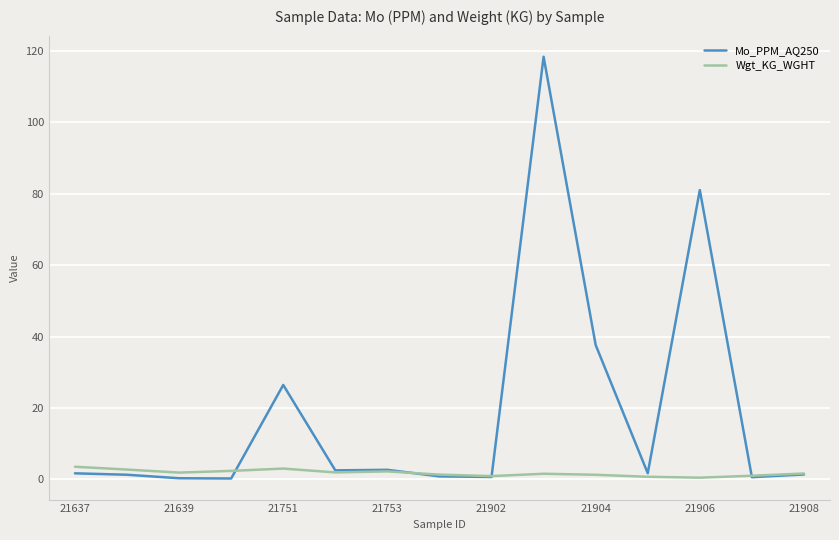

What is the greatest value displayed?

118.4